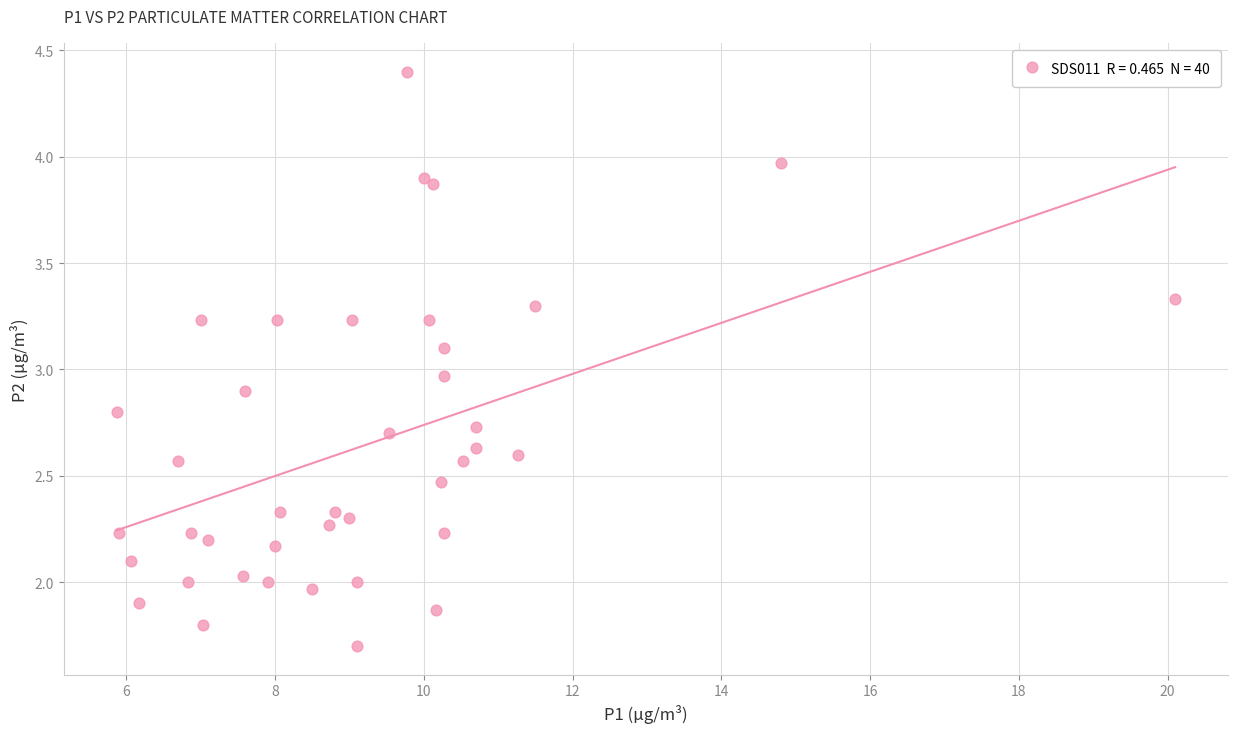

What is the range of X values (max minus min)?

14.2